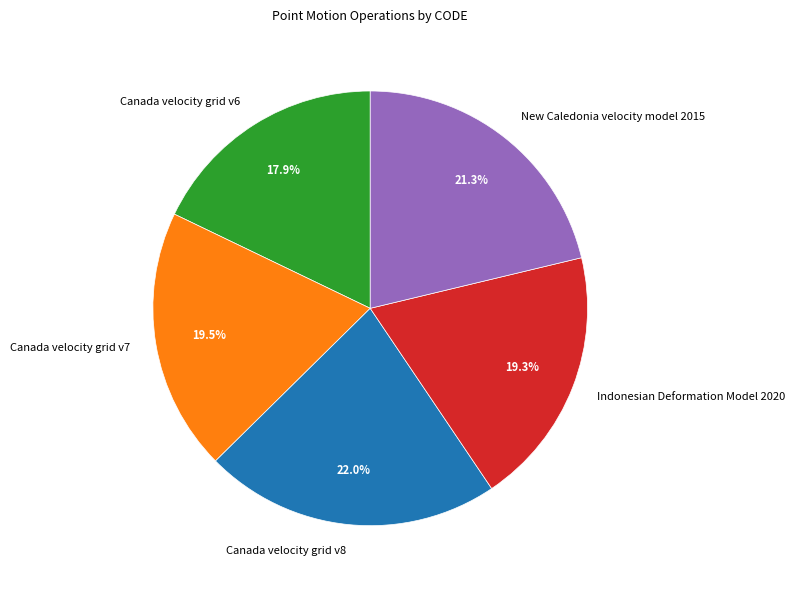

Is Canada velocity grid v7 the majority of the pie?

No